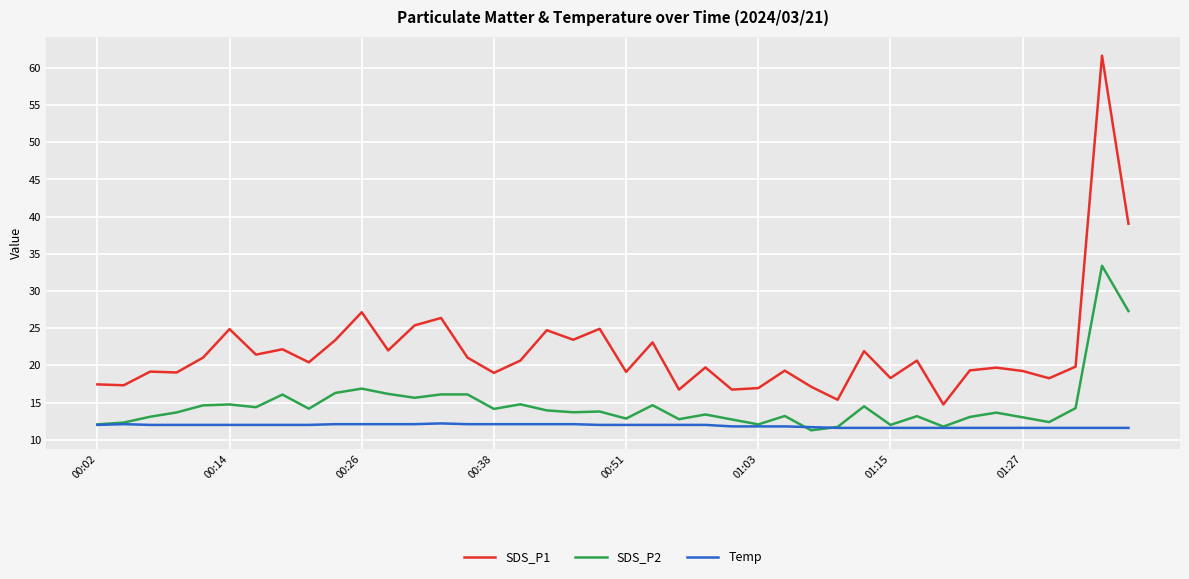

True or false: SDS_P2 and SDS_P1 intersect in this chart.

False